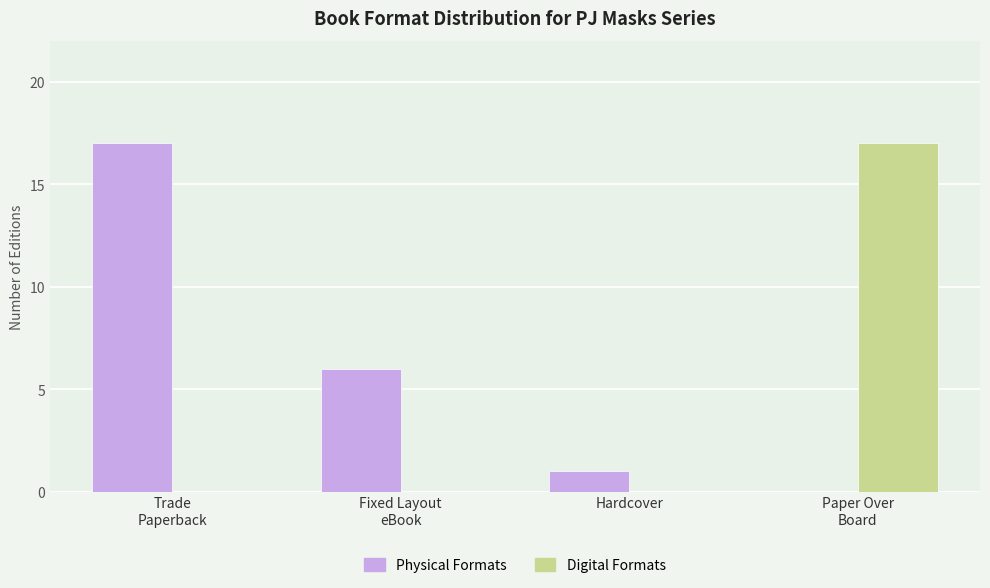

Which series has the largest total across all categories?

Physical Formats